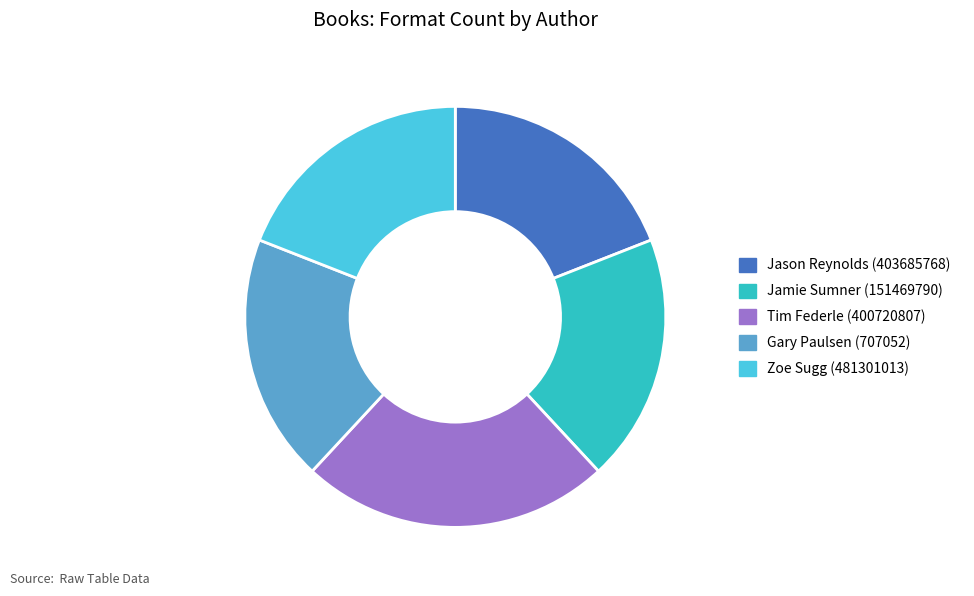

What is the ratio of the value at Jason Reynolds (403685768) to the value at Gary Paulsen (707052)?

1.0